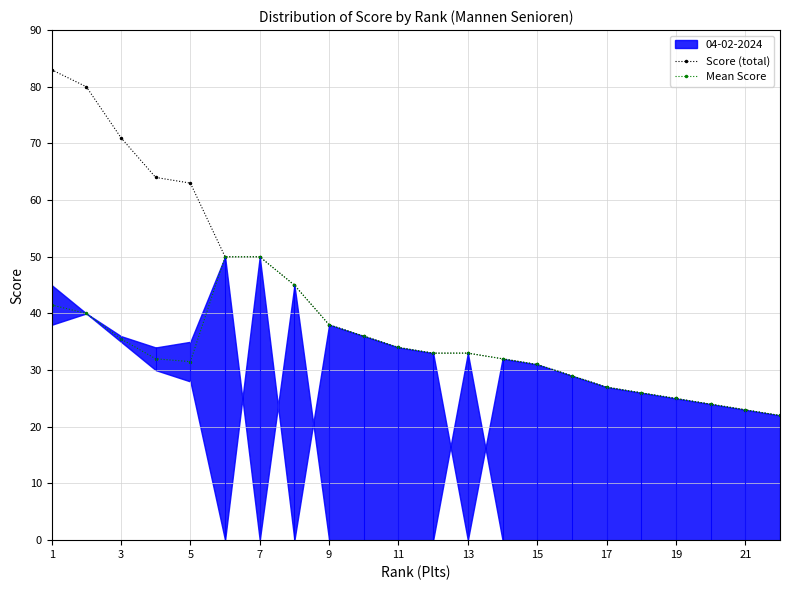

True or false: Score (total) has more than 0 points higher than both neighbors.

False